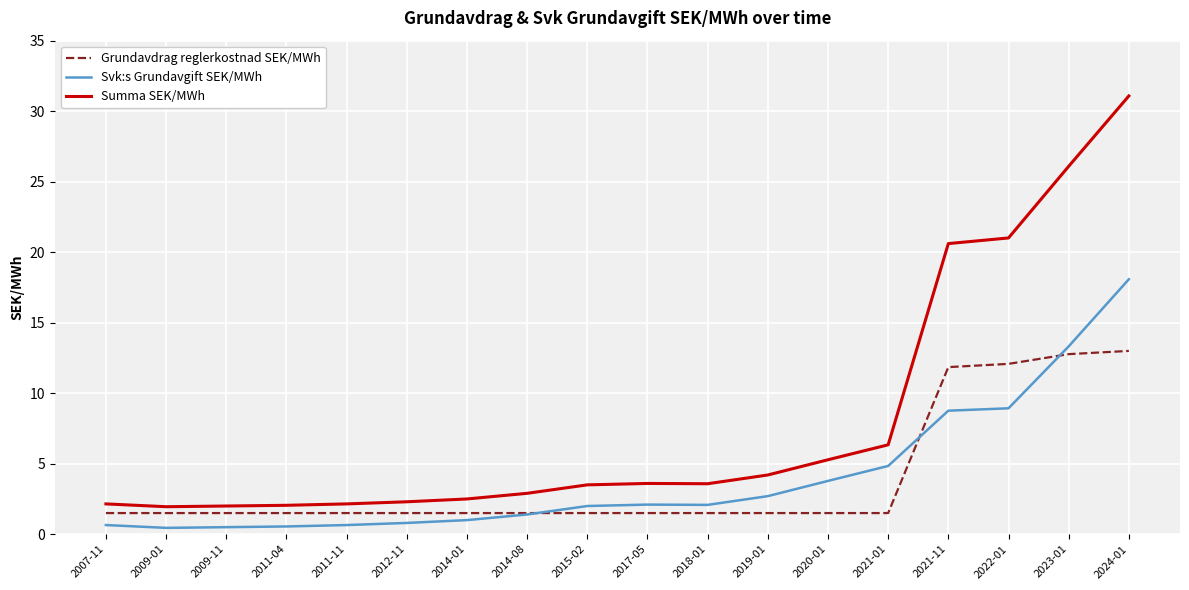

What is the approximate value of Grundavdrag reglerkostnad SEK/MWh at 2022-01?

12.1